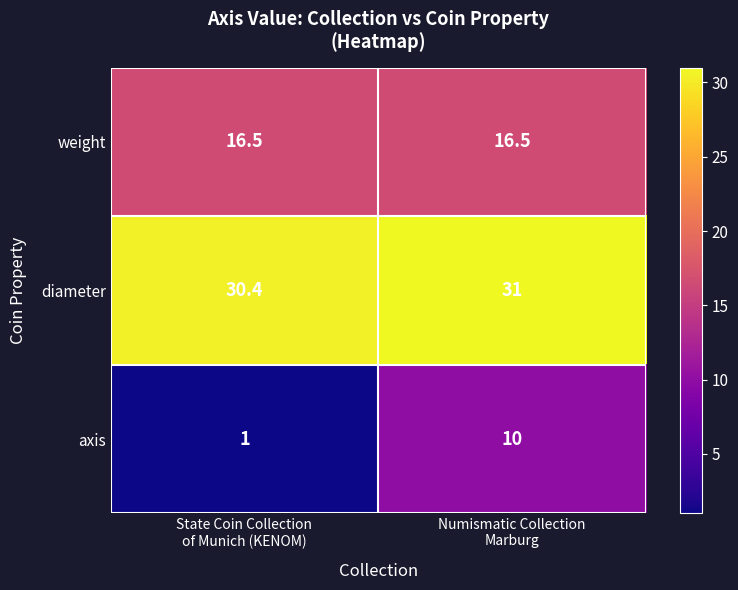

What is the minimum value shown in the chart?

1.0